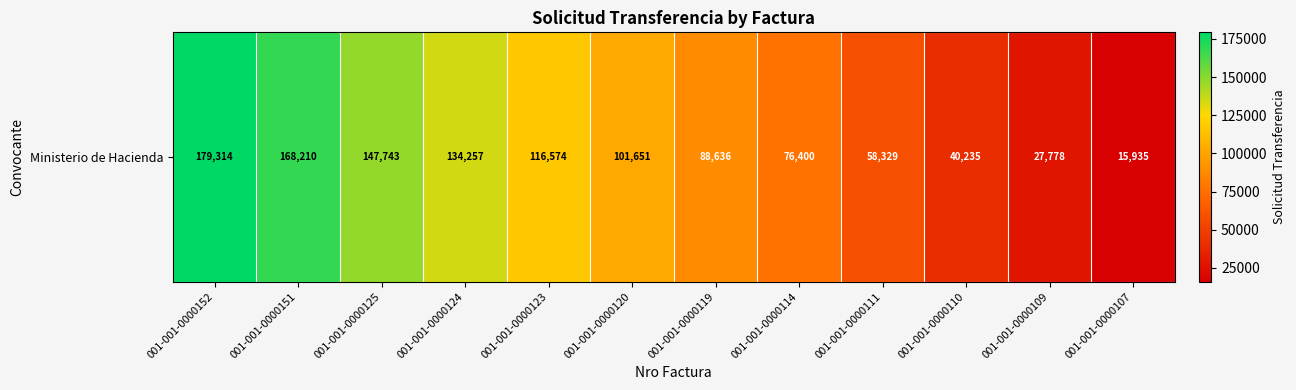

Reading left to right, what are all the values shown in this chart?

179314	168210	147743	134257	116574	101651	88636	76400	58329	40235	27778	15935